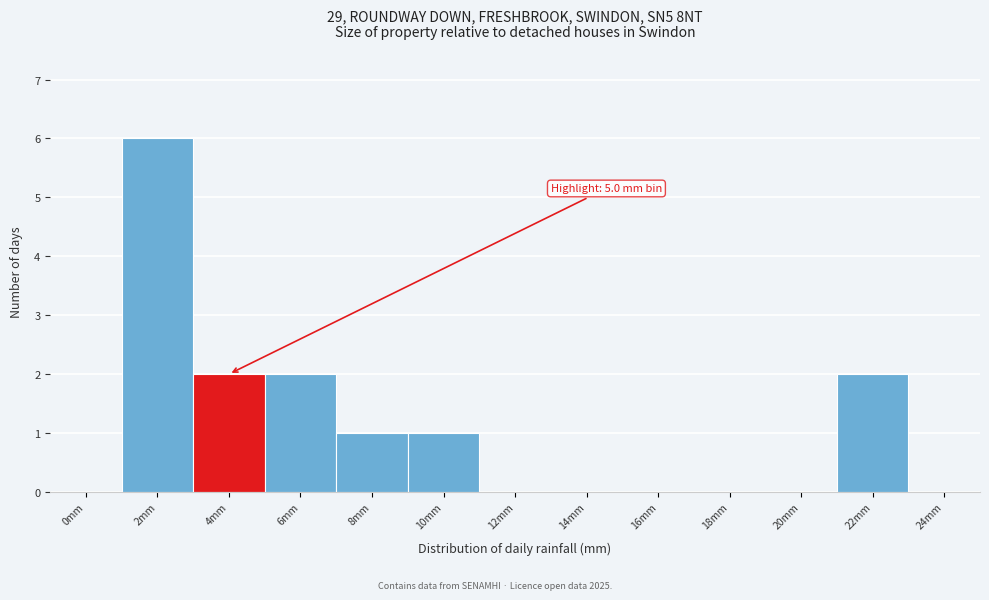

Reading right to left, extract all data points from this chart.

24mm=0	22mm=2	20mm=0	18mm=0	16mm=0	14mm=0	12mm=0	10mm=1	8mm=1	6mm=2	4mm=2	2mm=6	0mm=0